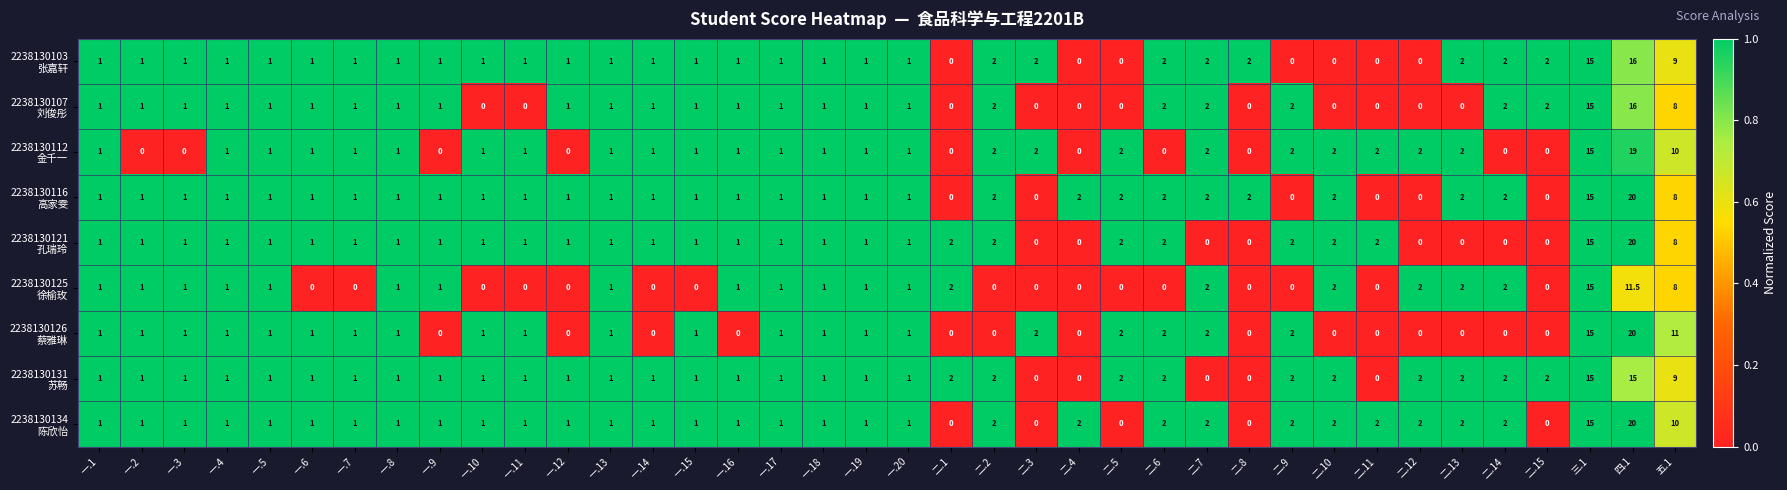

At how many categories does at least one series exceed 4?

3